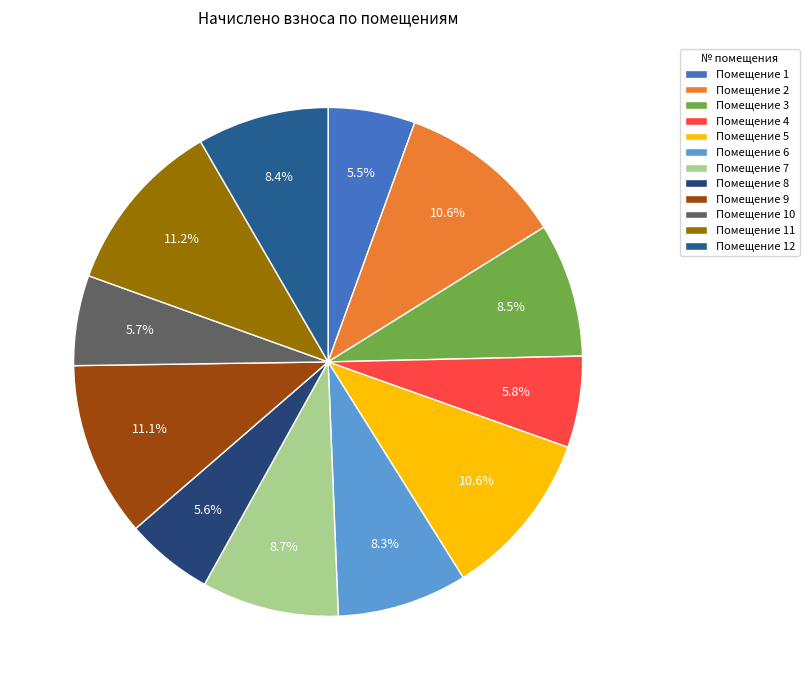

Is there a majority slice in this chart?

No